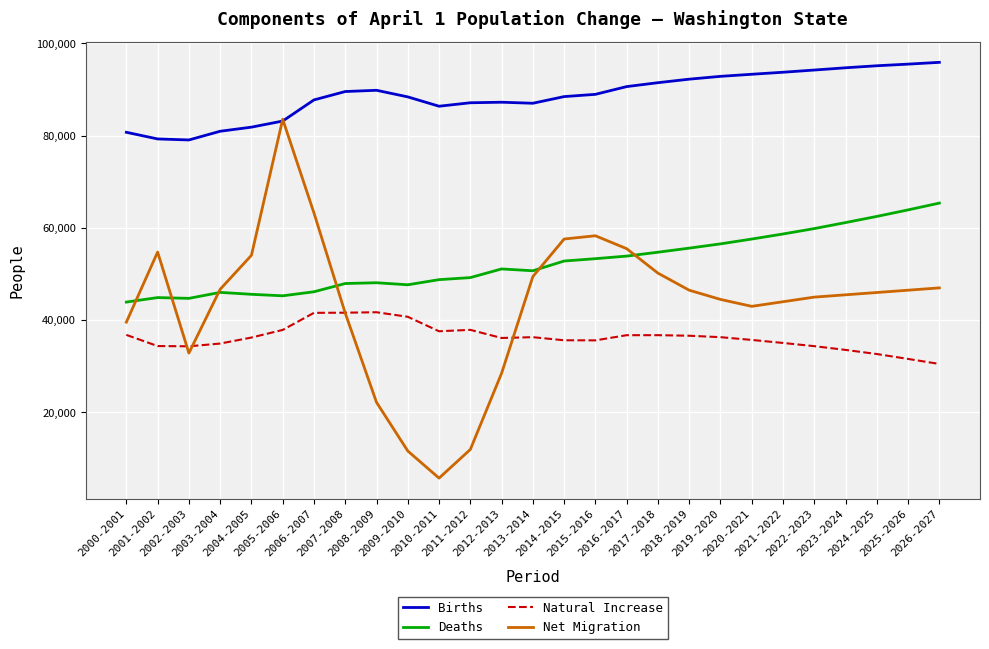

True or false: Births and Natural Increase intersect in this chart.

False